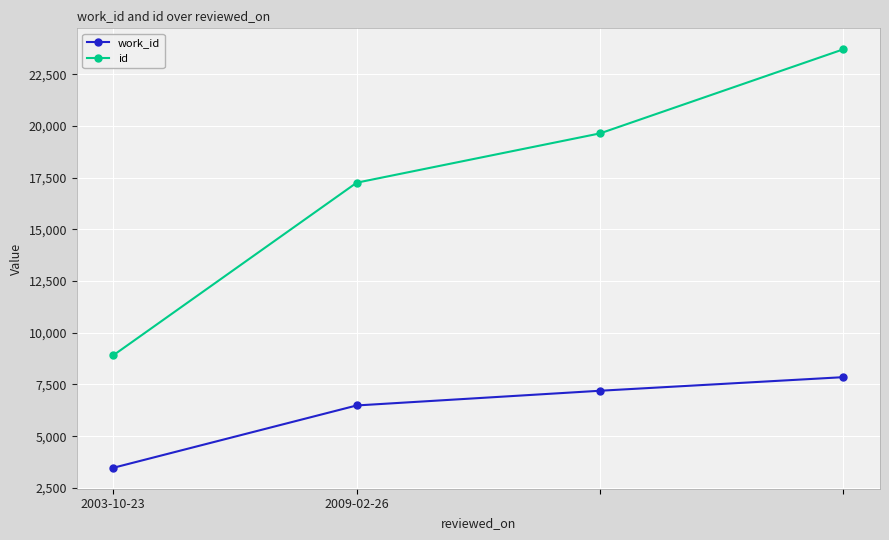

List the series in order of their peak value, highest first.

id, work_id